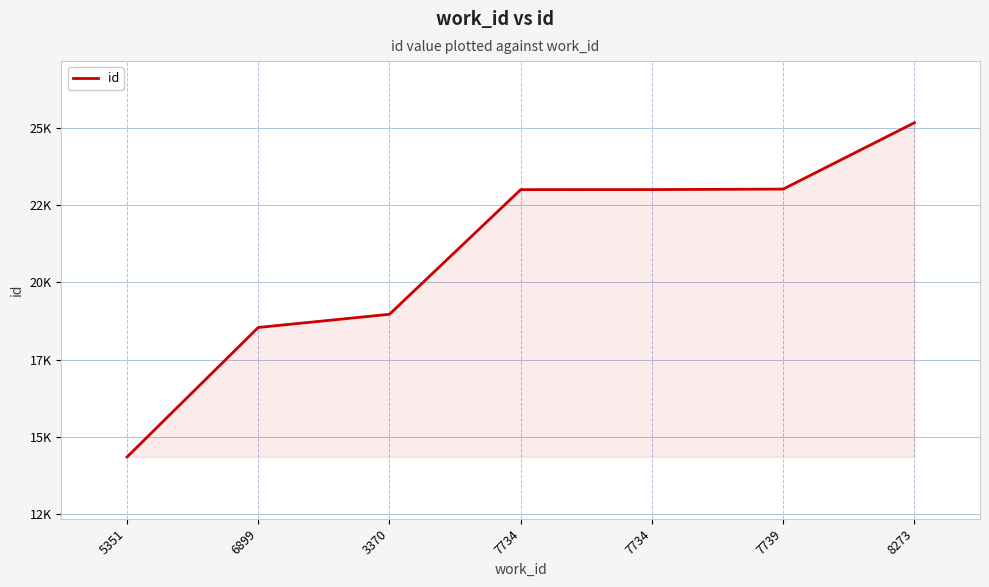

What is the label of the 3rd point from the right?

7734